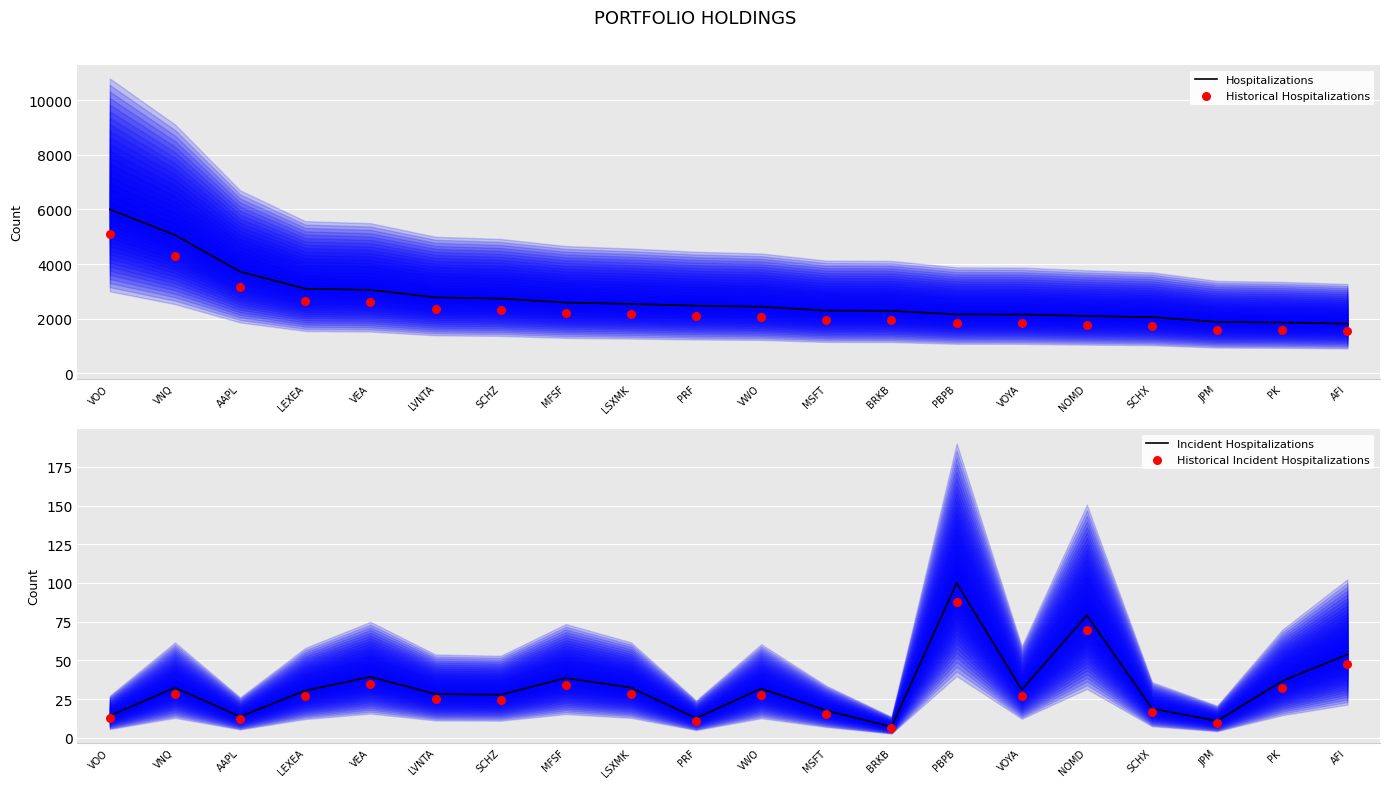

Which series reaches the minimum Y coordinate?

Historical Incident Hospitalizations